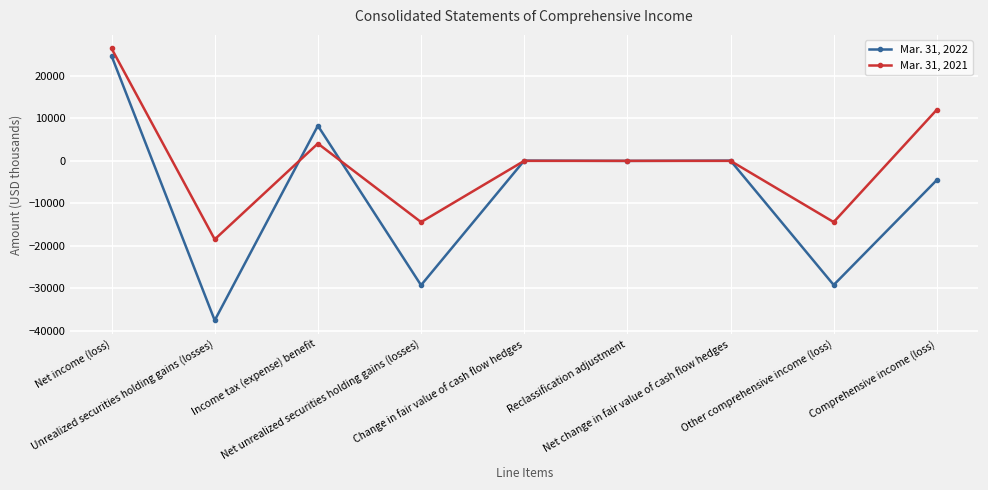

What position from the left is Income tax (expense) benefit?

3